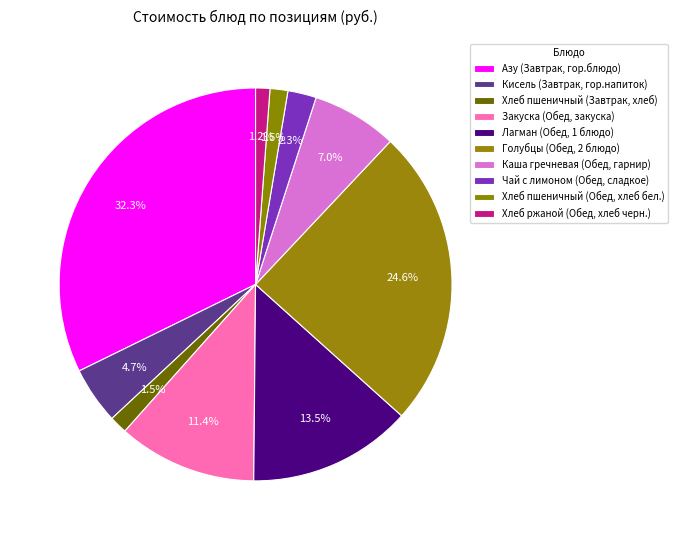

How many segments does this pie chart have?

10